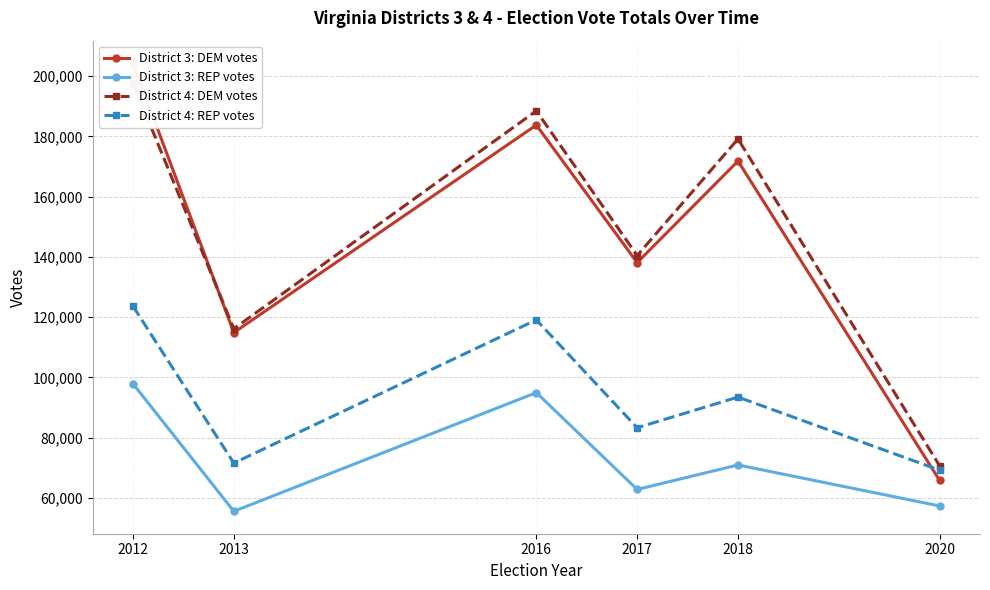

Reading left to right, transcribe all the data shown in this chart.

District 3: DEM votes: 204318	114870	183744	138107	171803	65797
District 3: REP votes: 97890	55562	94949	62820	70941	57338
District 4: DEM votes: 197699	116150	188465	140447	179134	70639
District 4: REP votes: 123628	71565	119097	83295	93469	69212